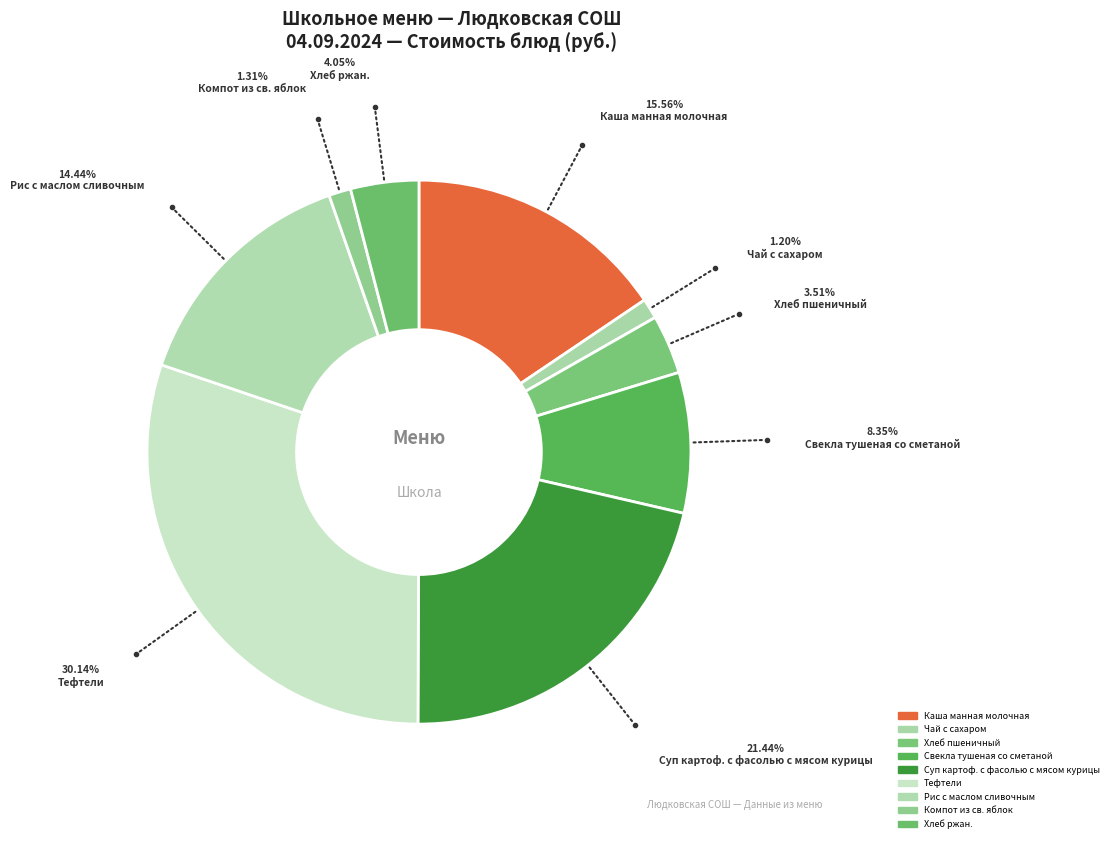

Does Каша манная молочная represent more than half of the total?

No